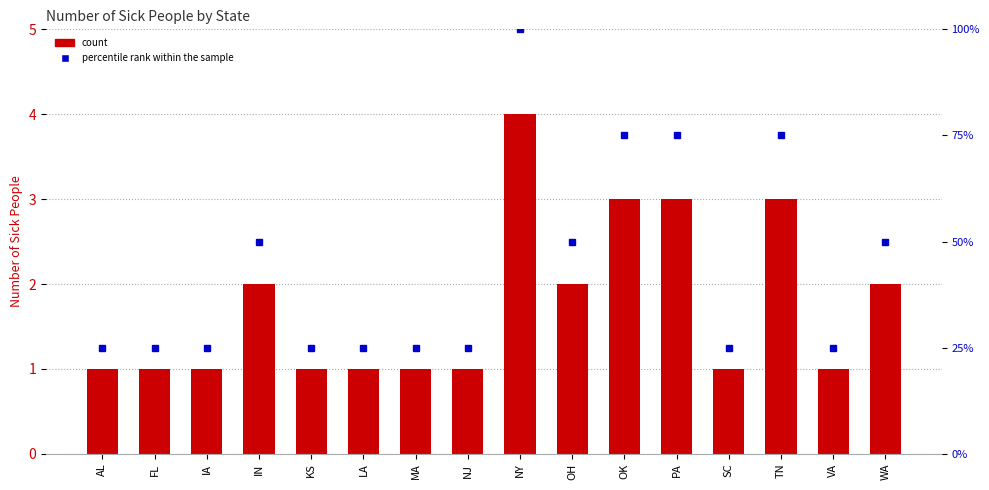

What is the highest value of the percentile rank within the sample series?

100